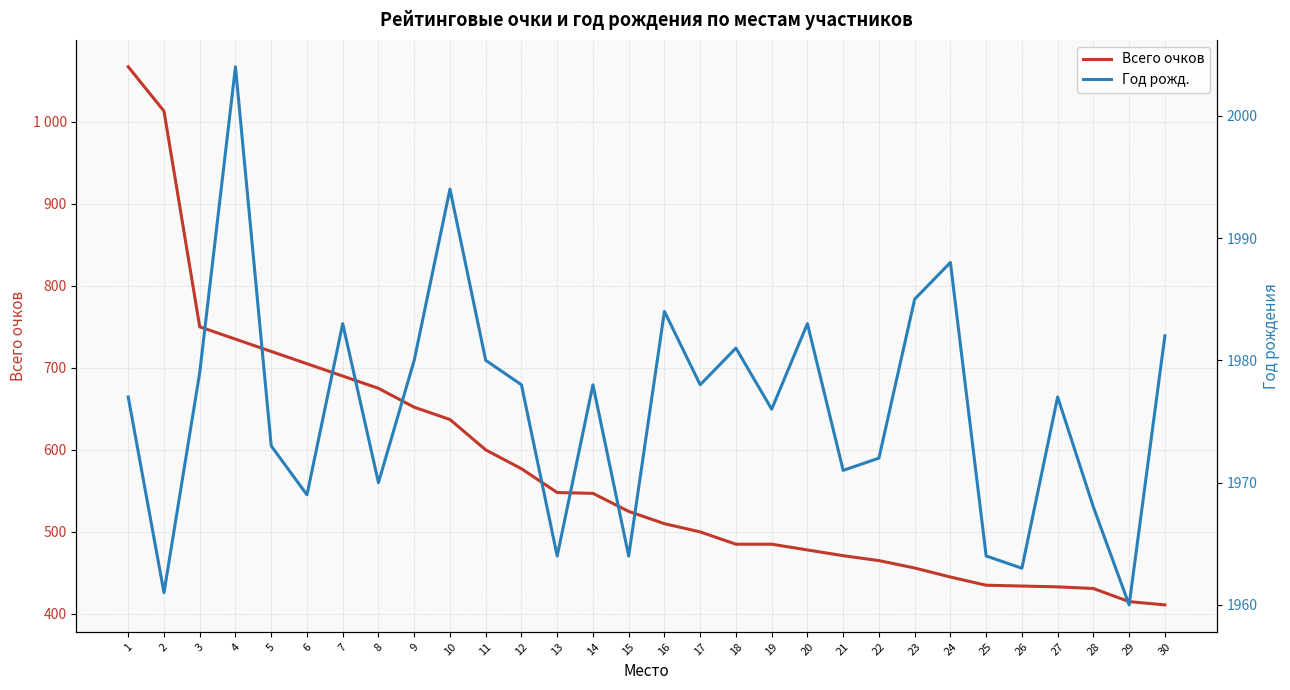

Which label corresponds to the largest value in the chart?

4